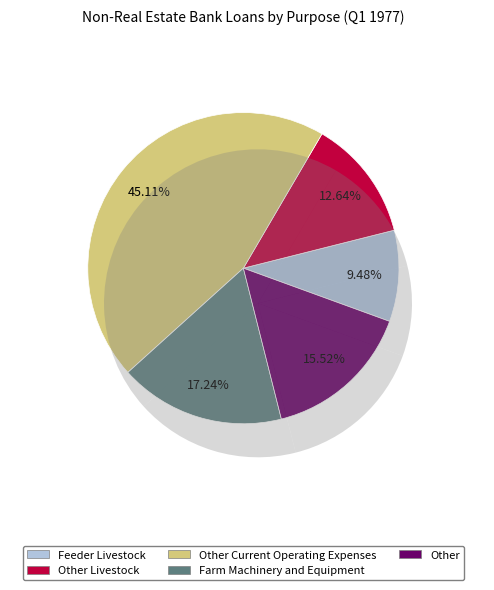

Combined, what portion of the pie is Other Livestock and Feeder Livestock?

22.1%